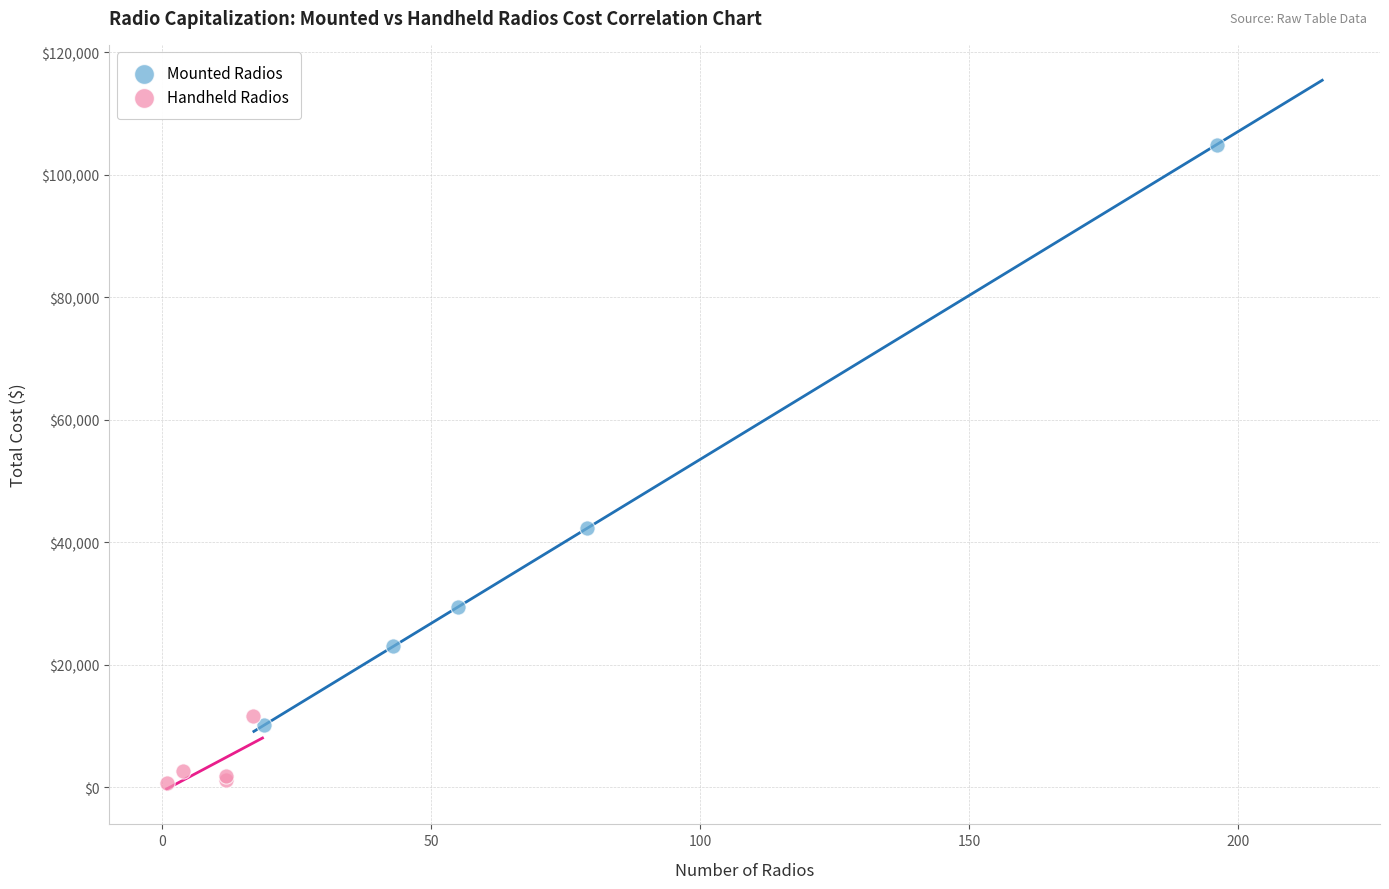

Which series contains the lowest Y value?

Handheld Radios